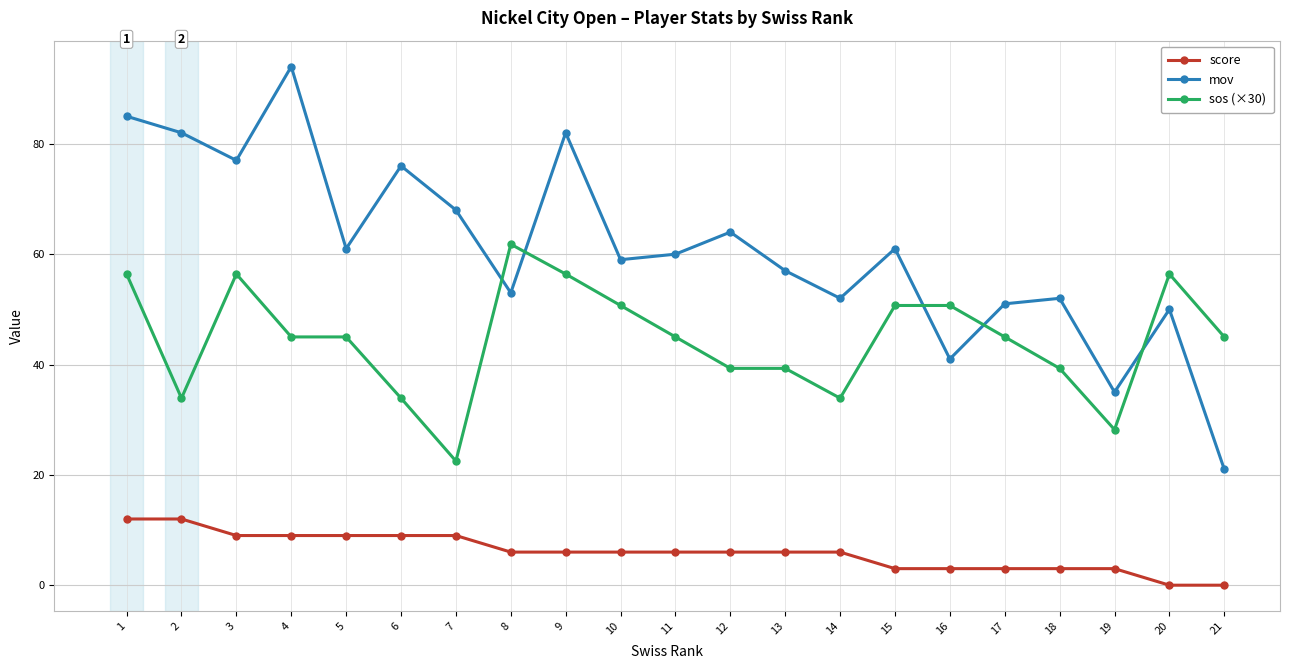

True or false: mov has more than 0 points higher than both neighbors.

True